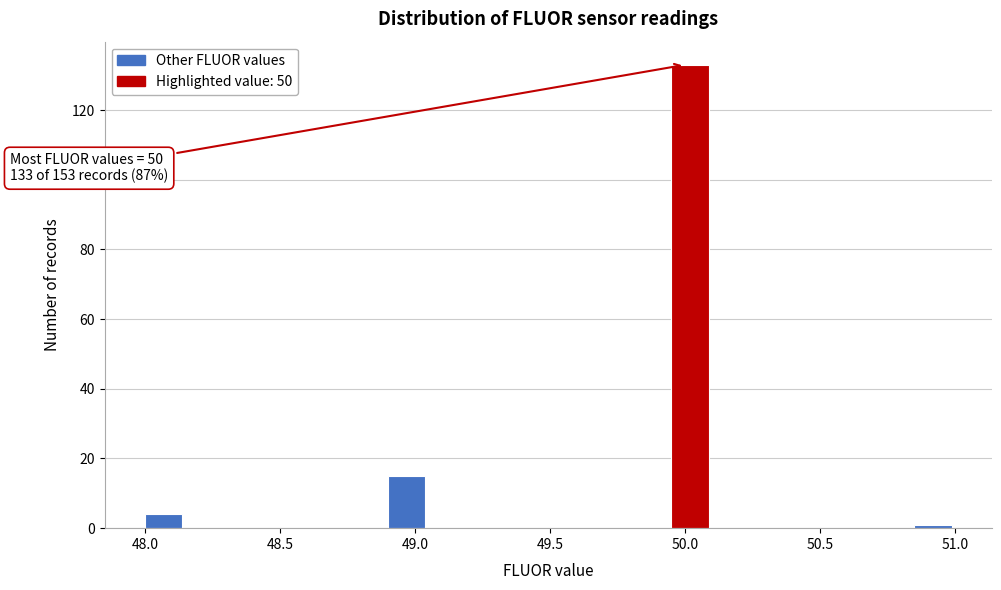

Around what value on the x-axis is the tallest bar? Give the approximate position of its centre, as read against the axis.

50.00